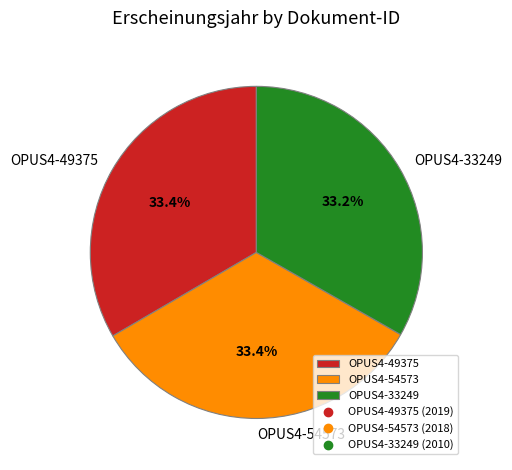

Is there any slice that represents more than half of the pie?

No